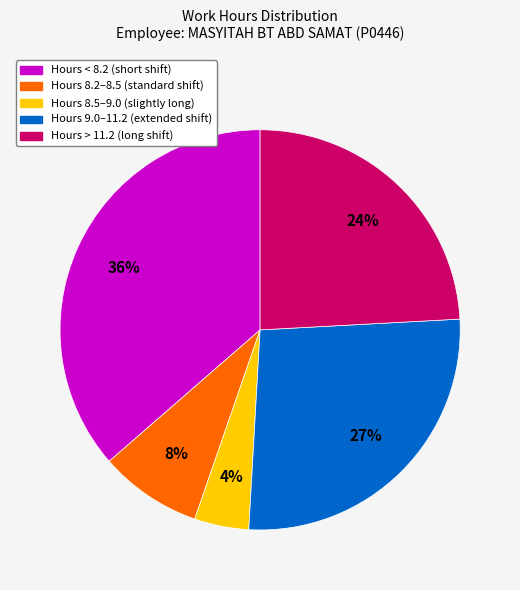

How many segments does this pie chart have?

5